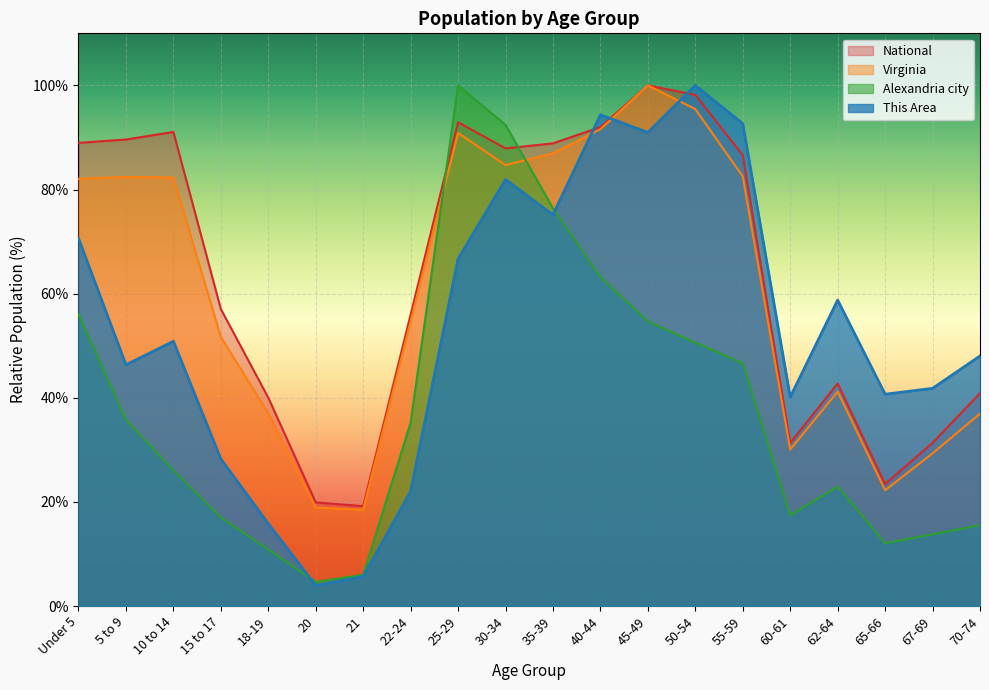

True or false: Virginia has a value of 139.8 at 35-39.

False